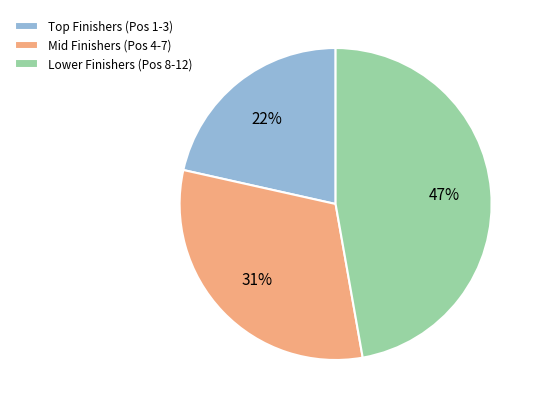

To the nearest percent, what portion does Lower Finishers (Pos 8-12) represent?

47%